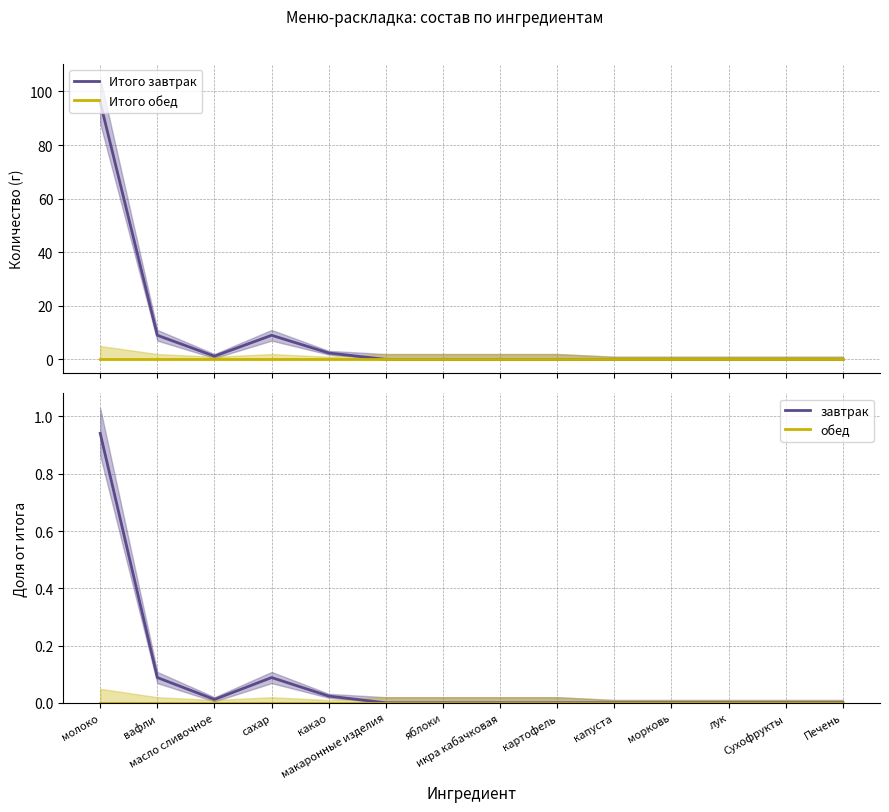

Reading left to right, extract all data points from this chart.

Итого завтрак: молоко=96.0	вафли=9.0	масло сливочное=1.2	сахар=9.0	какао=2.4	макаронные изделия=0.0	яблоки=0.0	икра кабачковая=0.0	картофель=0.0	капуста=0.0	морковь=0.0	лук=0.0	Сухофрукты=0.0	Печень=0.0
Итого обед: молоко=0.0	вафли=0.0	масло сливочное=0.0	сахар=0.0	какао=0.0	макаронные изделия=0.0	яблоки=0.0	икра кабачковая=0.0	картофель=0.0	капуста=0.0	морковь=0.0	лук=0.0	Сухофрукты=0.0	Печень=0.0
завтрак: молоко=0.9	вафли=0.1	масло сливочное=0.0	сахар=0.1	какао=0.0	макаронные изделия=0.0	яблоки=0.0	икра кабачковая=0.0	картофель=0.0	капуста=0.0	морковь=0.0	лук=0.0	Сухофрукты=0.0	Печень=0.0
обед: молоко=0.0	вафли=0.0	масло сливочное=0.0	сахар=0.0	какао=0.0	макаронные изделия=0.0	яблоки=0.0	икра кабачковая=0.0	картофель=0.0	капуста=0.0	морковь=0.0	лук=0.0	Сухофрукты=0.0	Печень=0.0